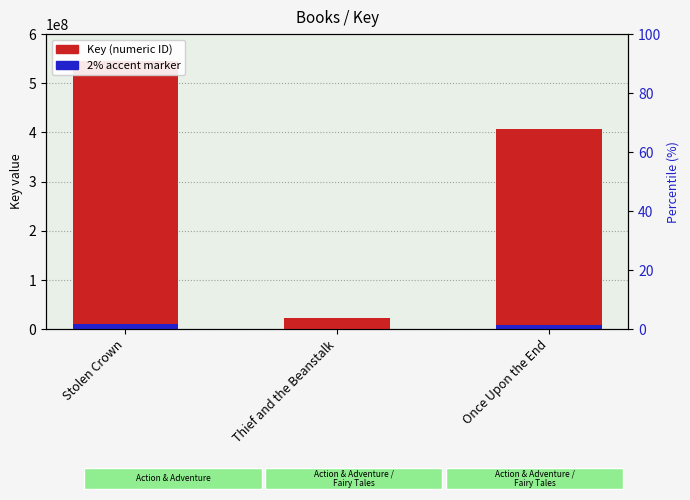

What is the spread (max minus min) of values at Thief and the Beanstalk?

22270158.0